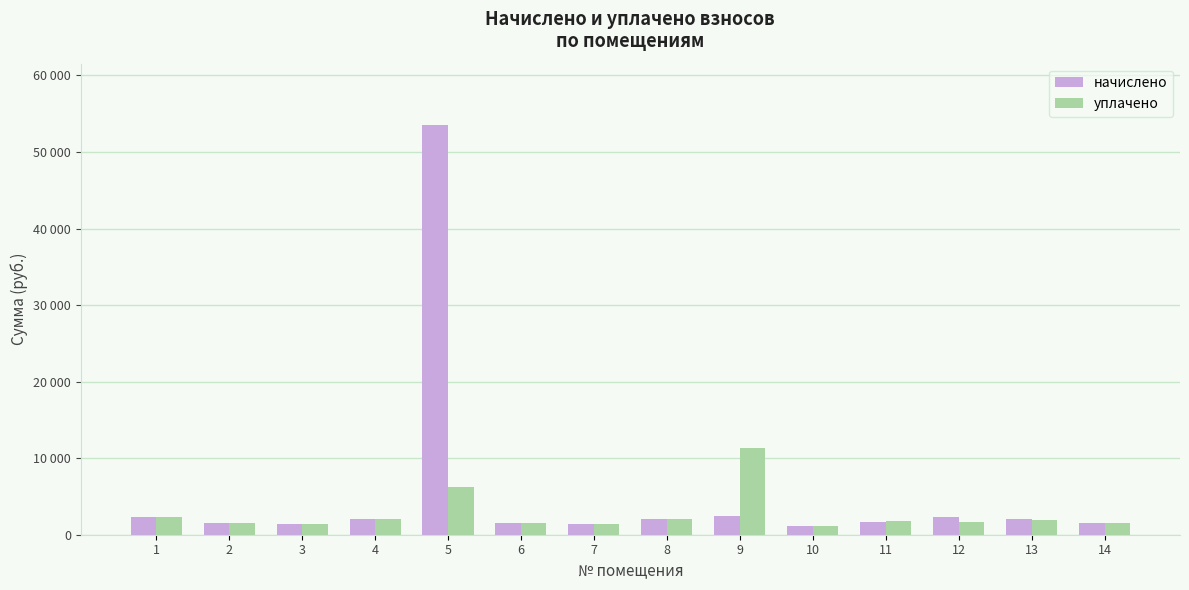

At which label does начислено reach its minimum?

10